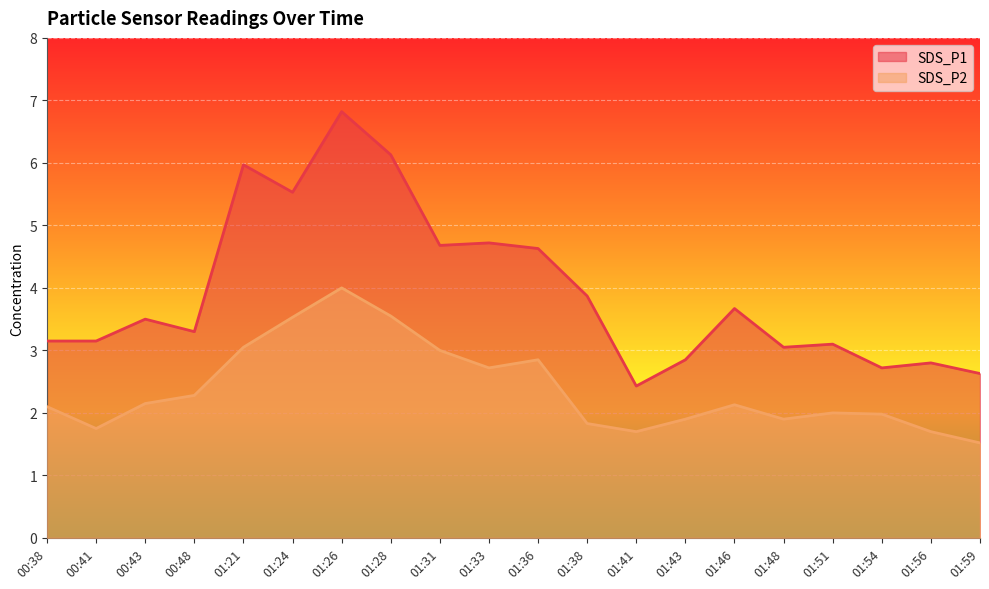

How many interior local peaks does the SDS_P1 series have?

7